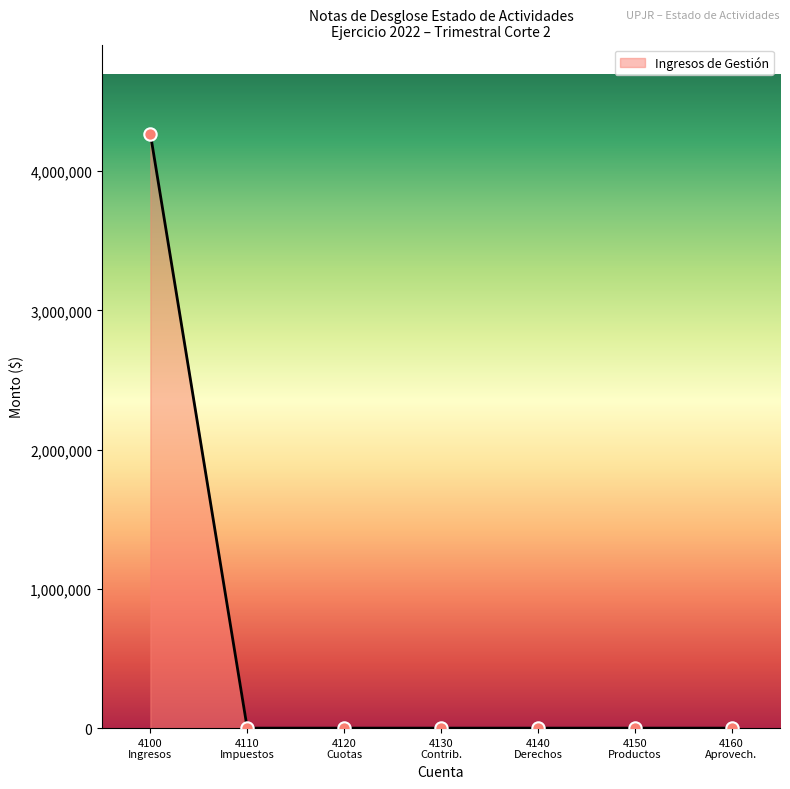

What is the difference between the maximum and minimum values?

4268035.2